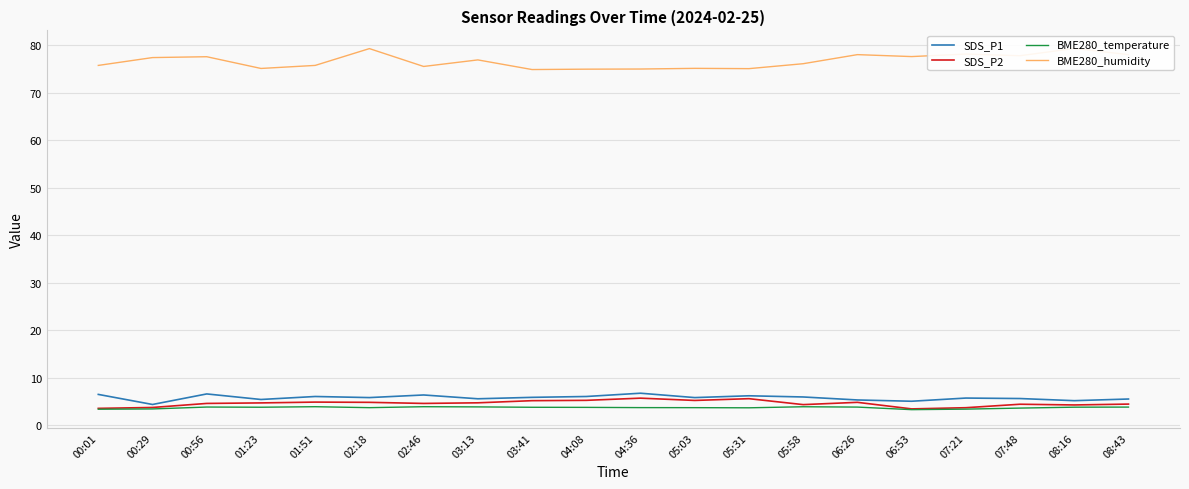

At which label is BME280_temperature closest to 3?

06:53